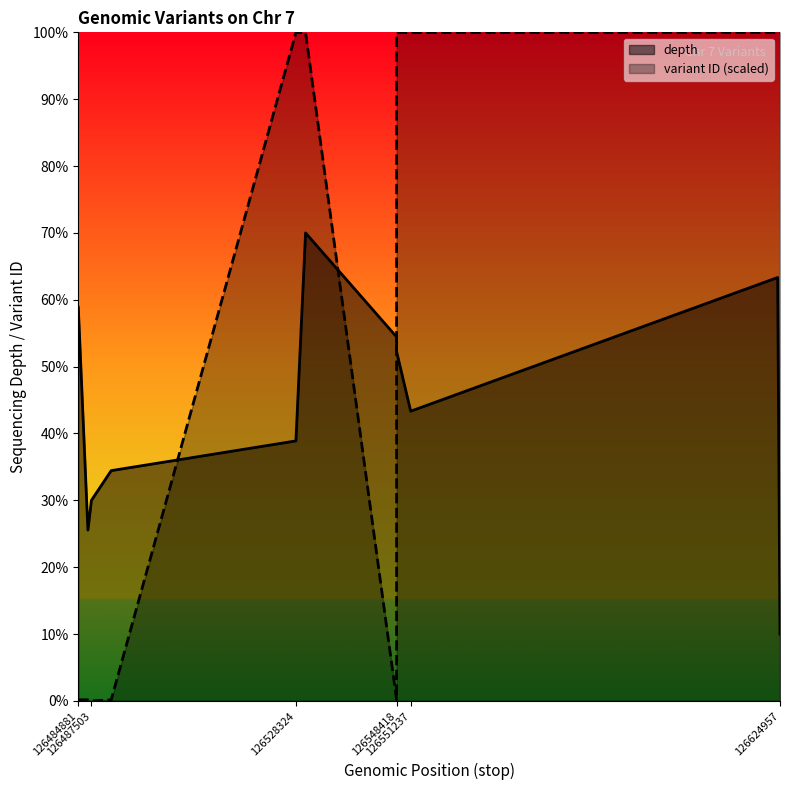

Reading left to right, extract all data points from this chart.

depth: 58.9	25.6	30.0	34.4	38.9	70.0	54.4	52.2	43.3	63.3	10.0
variant ID (scaled): 0.2	0.2	0.0	0.2	100.0	100.0	0.2	100.0	100.0	100.0	100.0